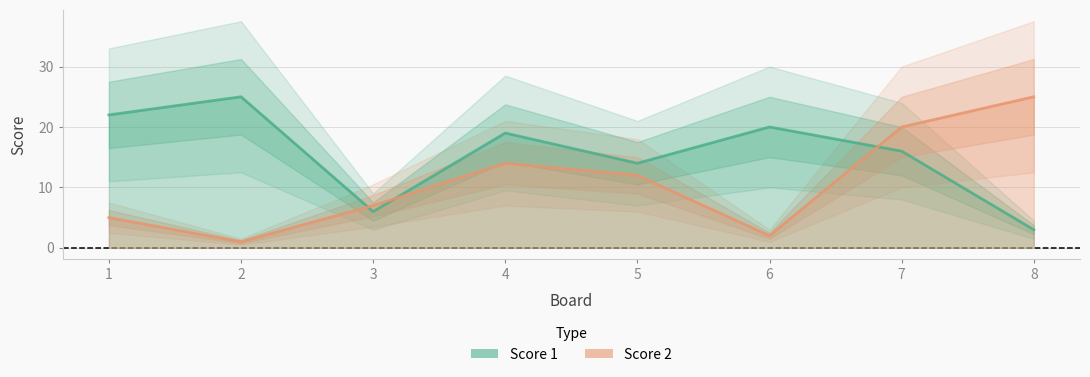

Reading left to right, extract all data points from this chart.

Score 1: 1=22	2=25	3=6	4=19	5=14	6=20	7=16	8=3
Score 2: 1=5	2=1	3=7	4=14	5=12	6=2	7=20	8=25